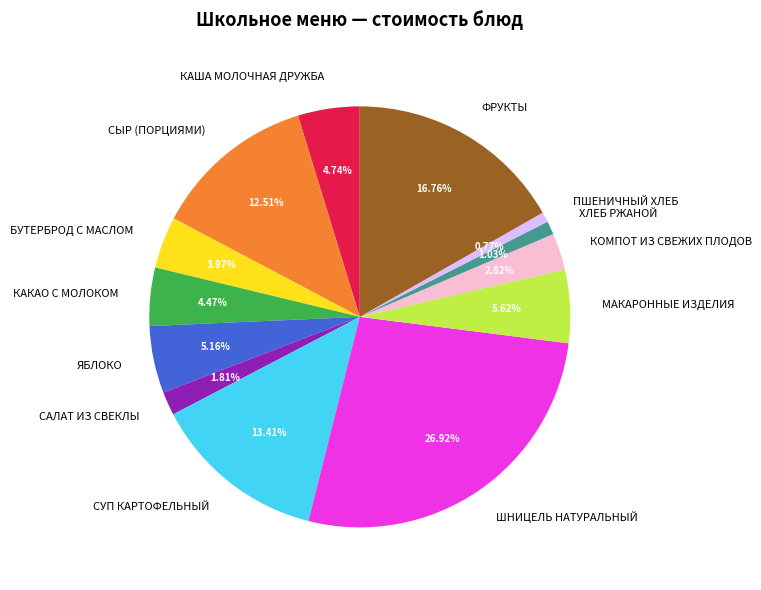

Do САЛАТ ИЗ СВЕКЛЫ and ЯБЛОКО together represent more than half of the pie?

No